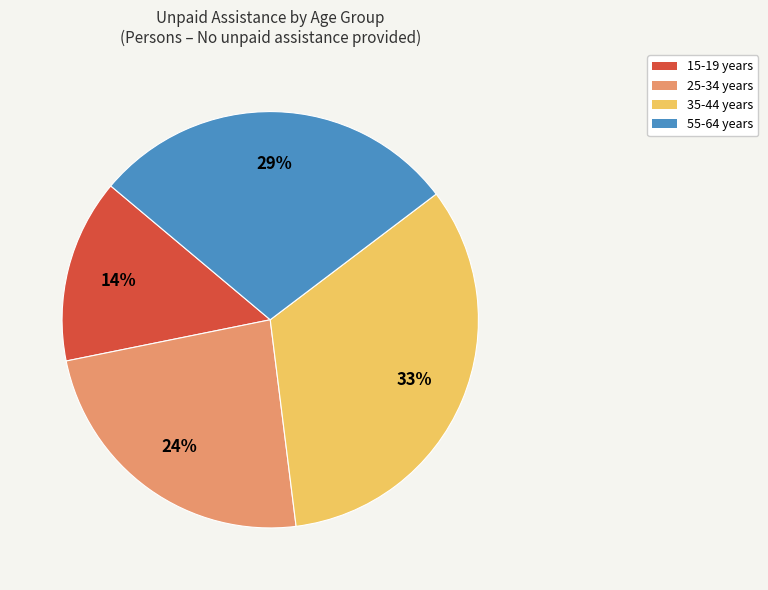

To the nearest percent, what is the average slice percentage?

25%